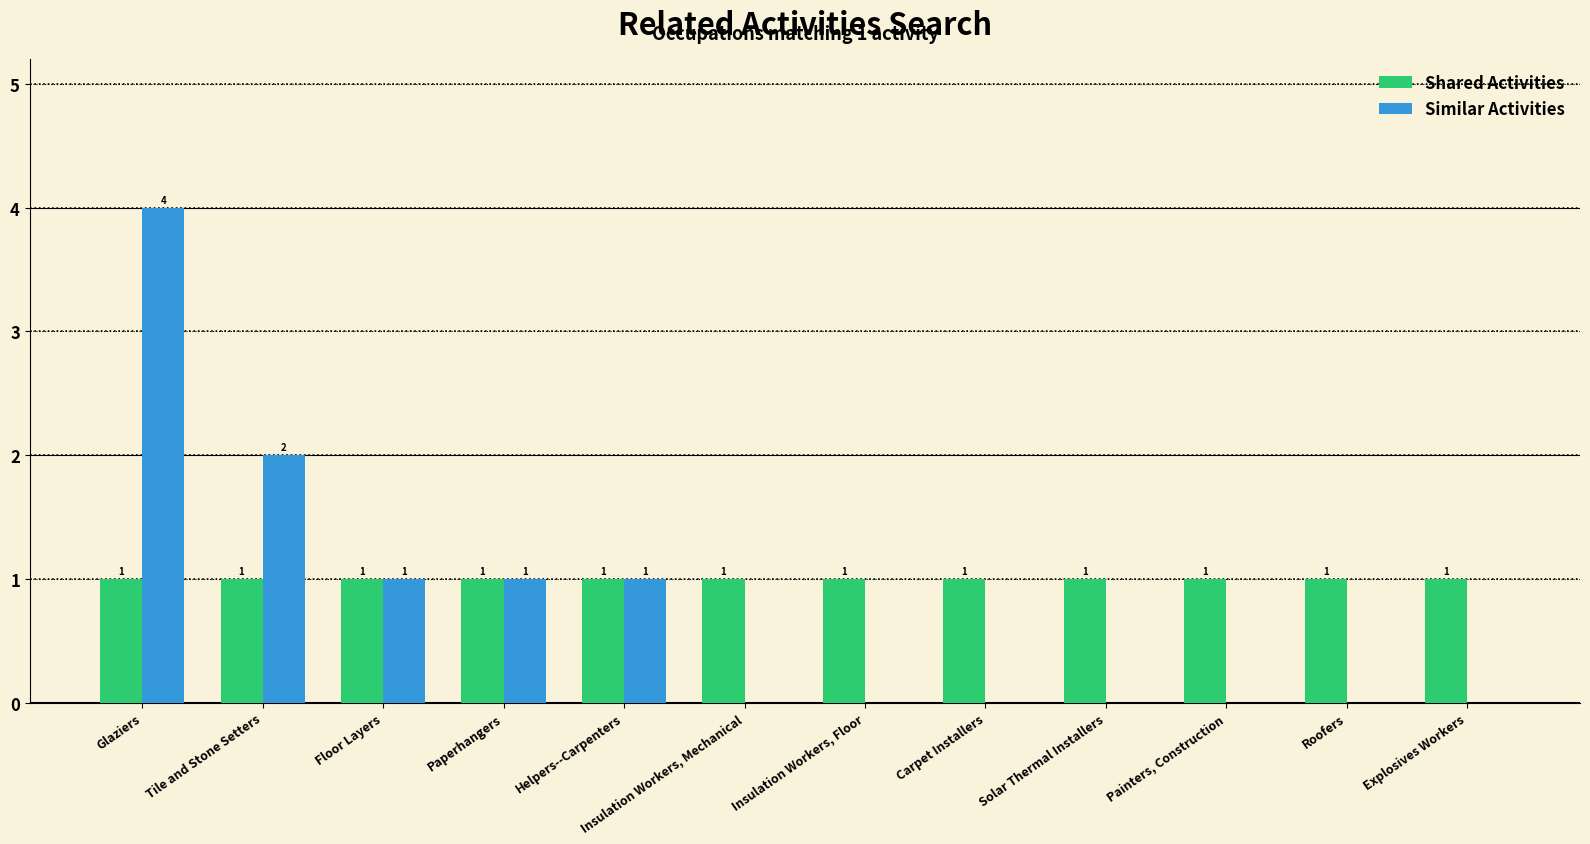

What is the sum of all Shared Activities values?

12